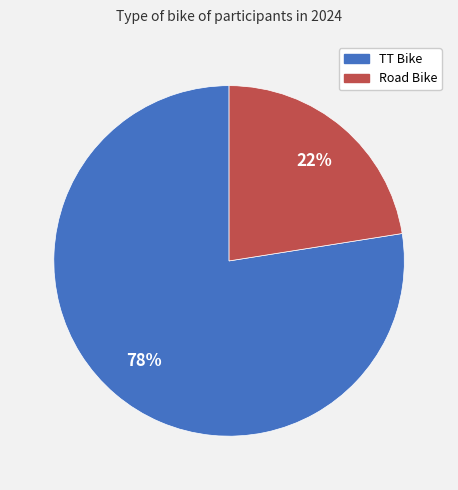

Do Road Bike and TT Bike together represent more than half of the pie?

Yes